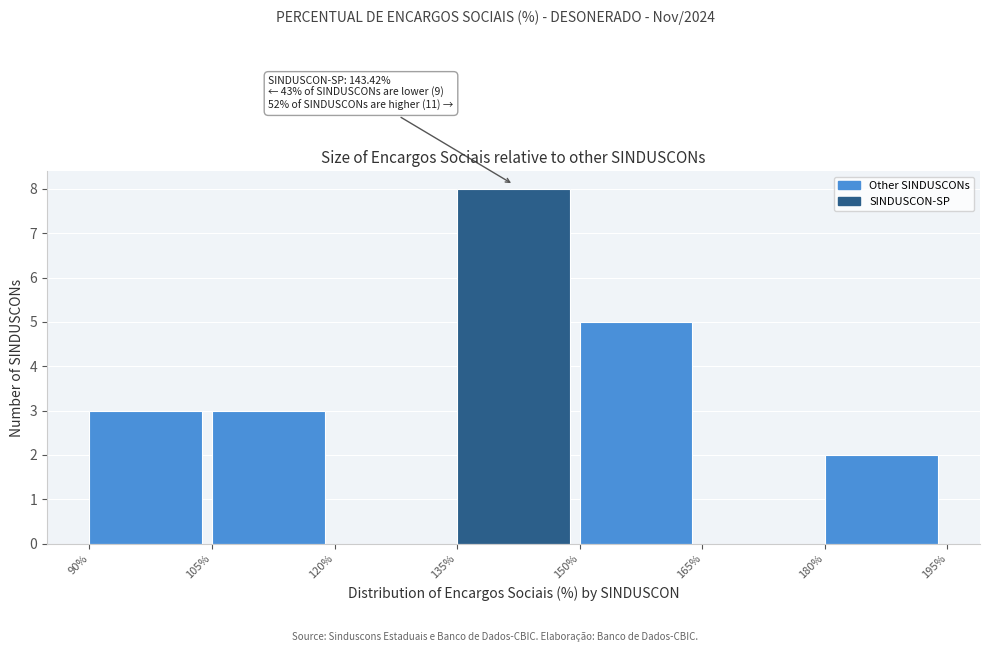

Over which range of the x-axis is the bar tallest?

135% to 150%